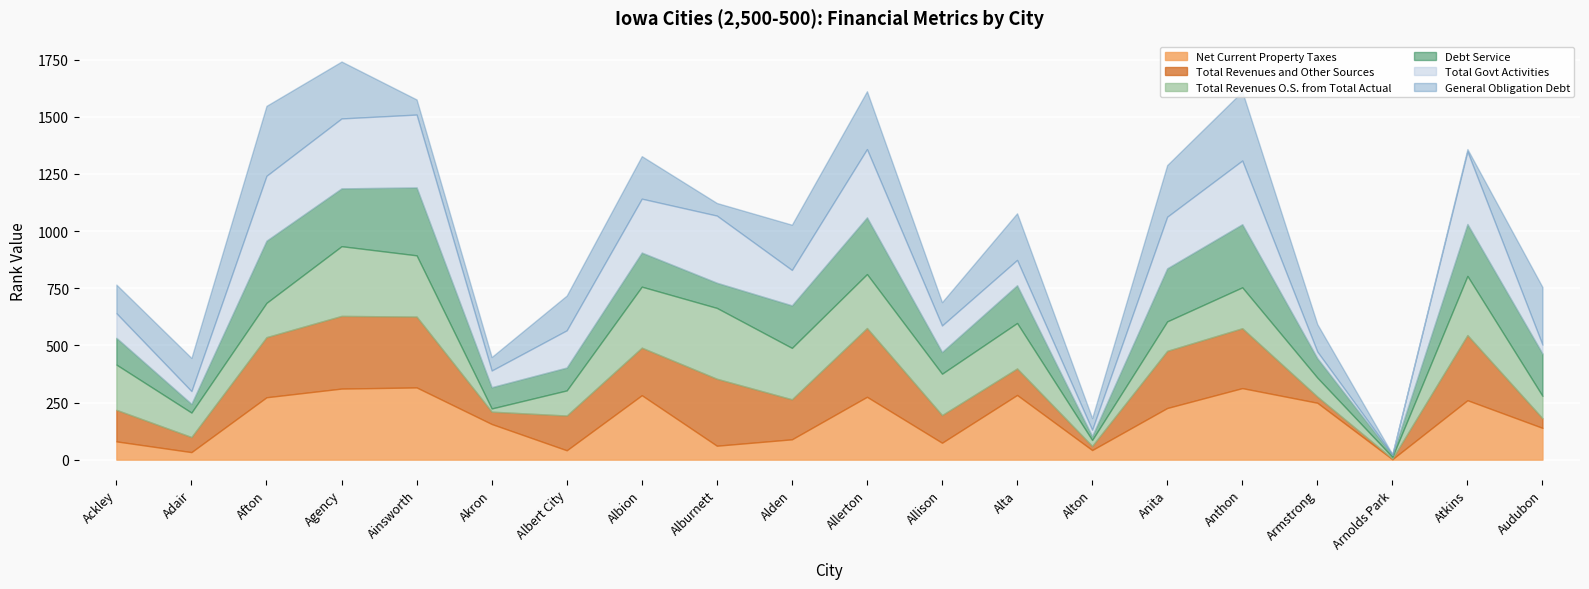

What value does the Net Current Property Taxes series have at Allerton?

275